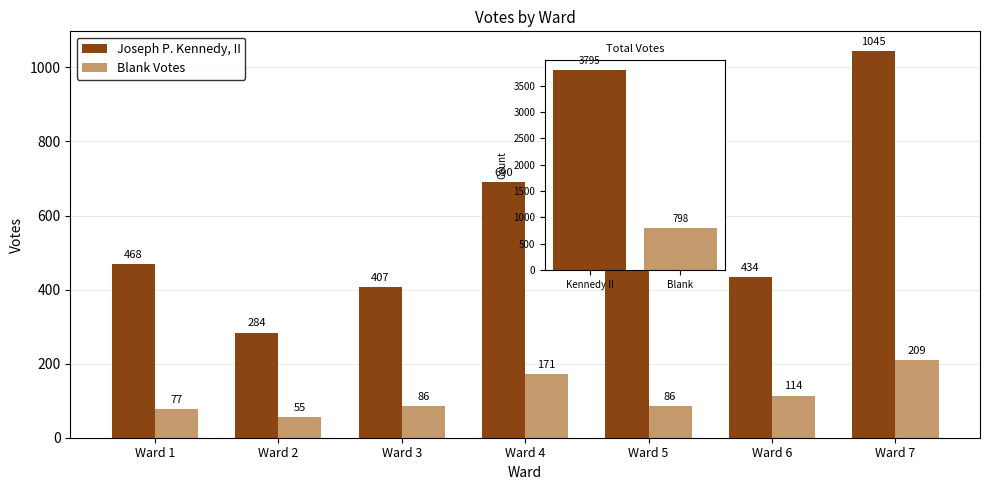

What is the sum of the Blank Votes values at Ward 6 and Ward 1?

191